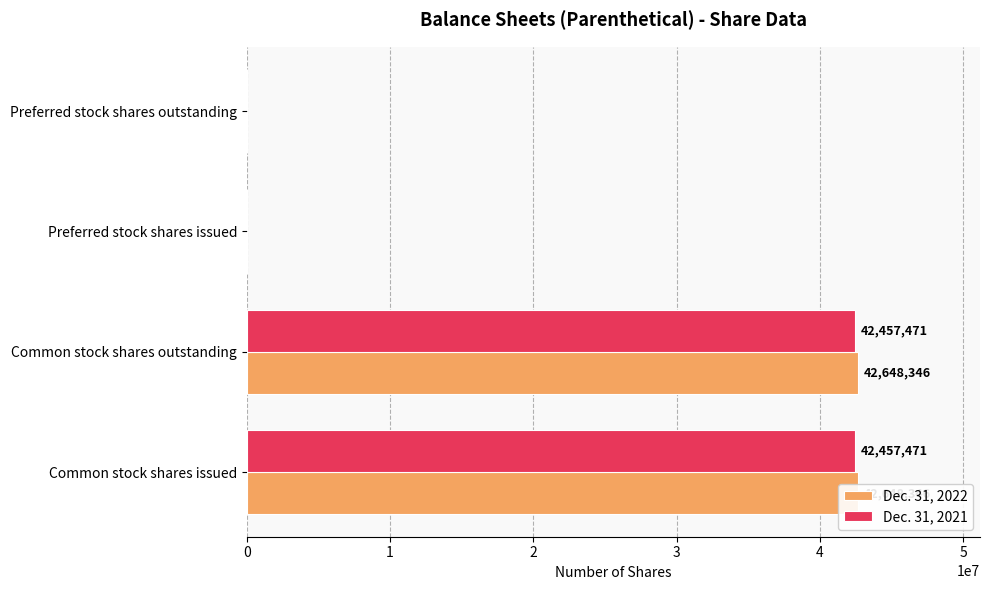

What are all the series names shown in the legend?

Dec. 31, 2022, Dec. 31, 2021